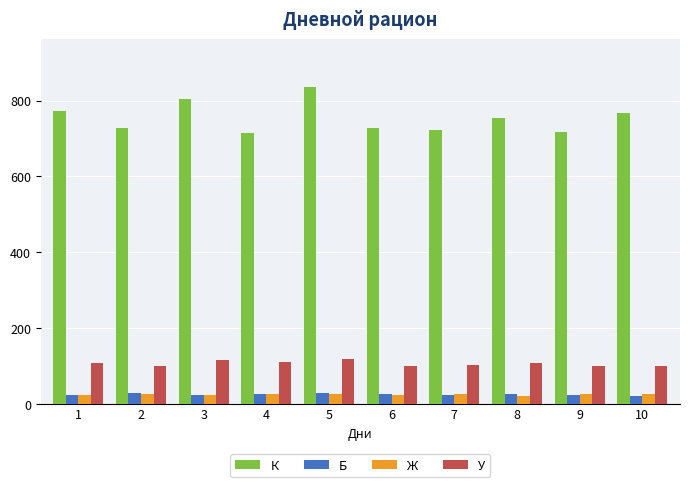

What is the difference between the second highest and second lowest values in the К series?

87